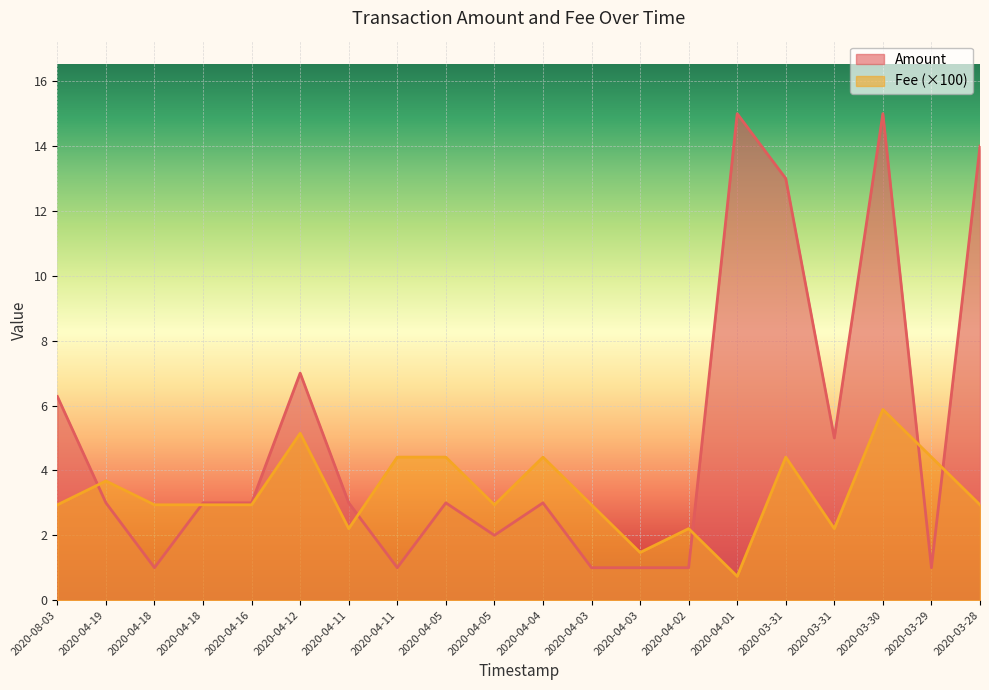

True or false: Fee has a value of 1.7 at 2020-08-03.

False